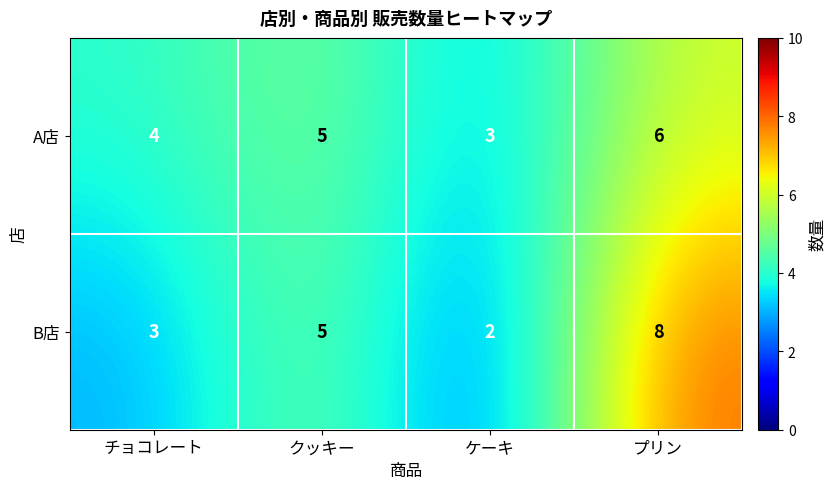

At which category is the sum across all series the highest?

プリン